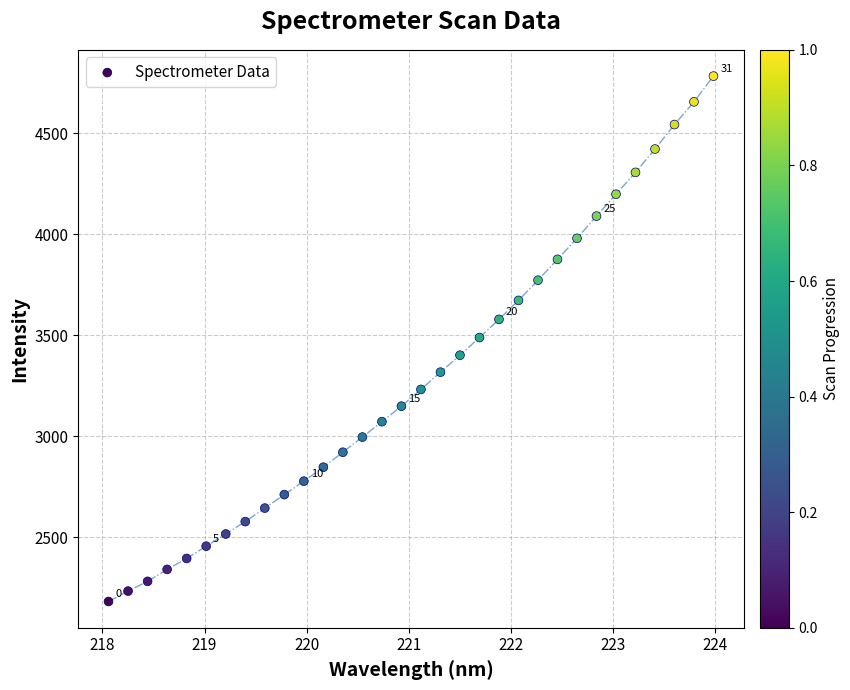

What is the range of X values (max minus min)?

5.9